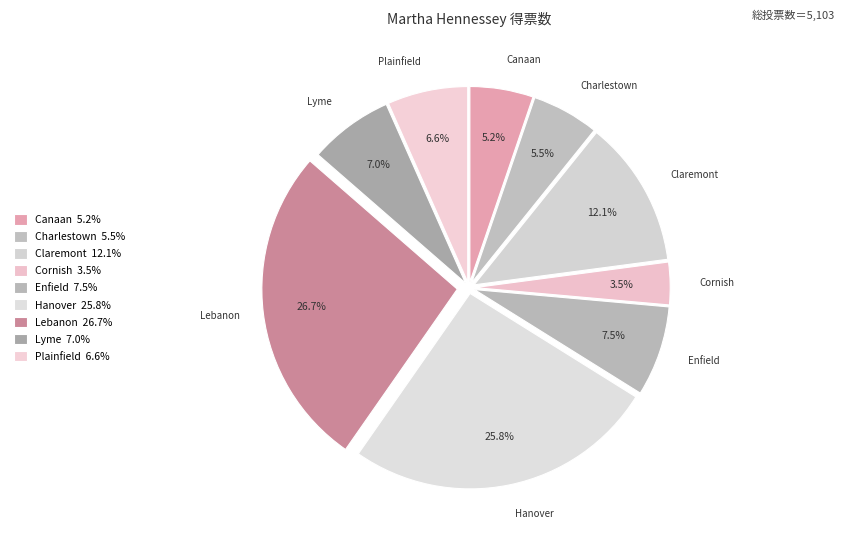

How many segments does this pie chart have?

9